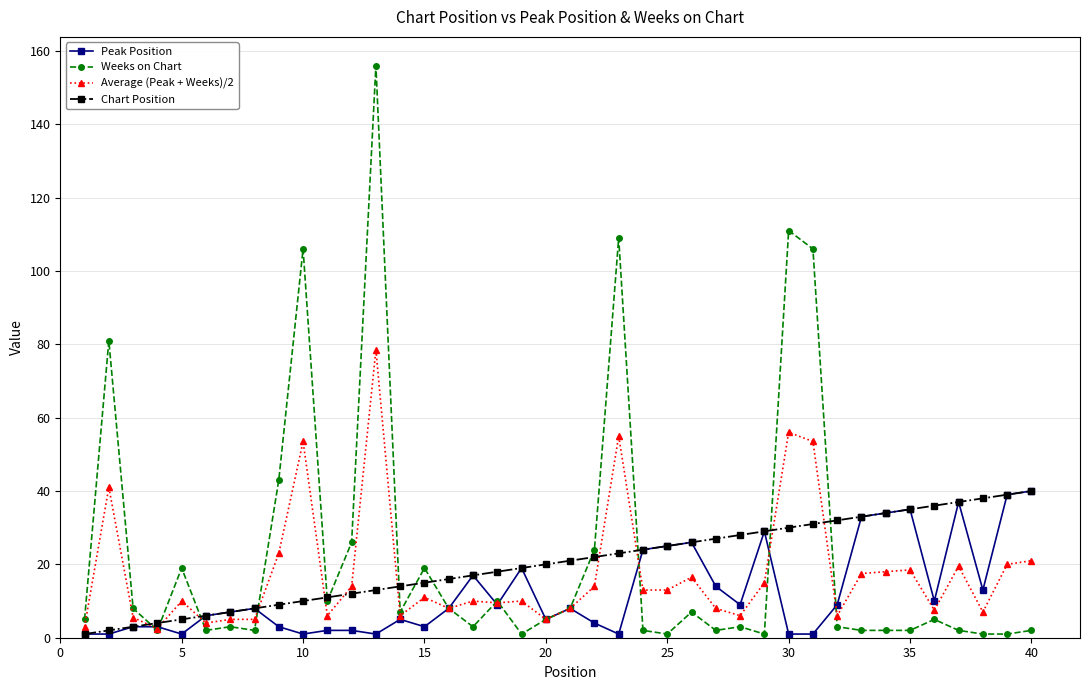

What is the maximum value shown in the chart?

156.0